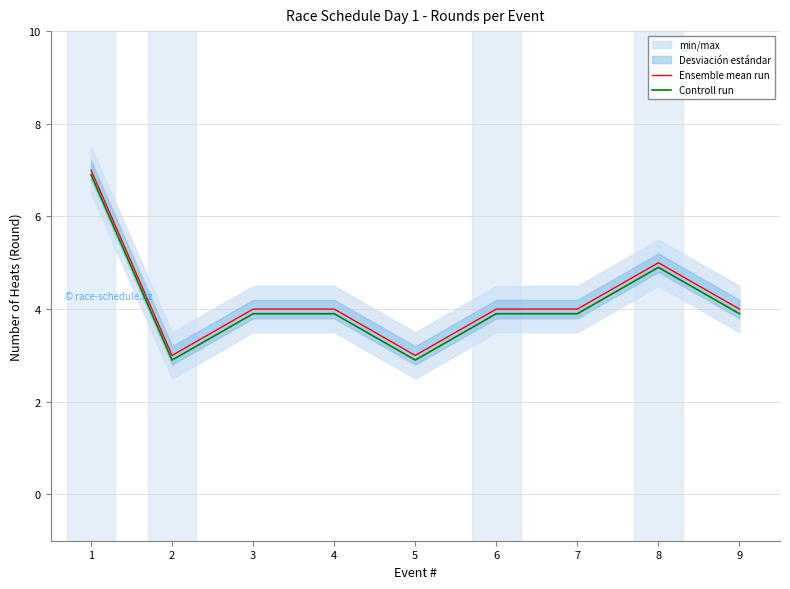

How many lines are shown in the chart?

2